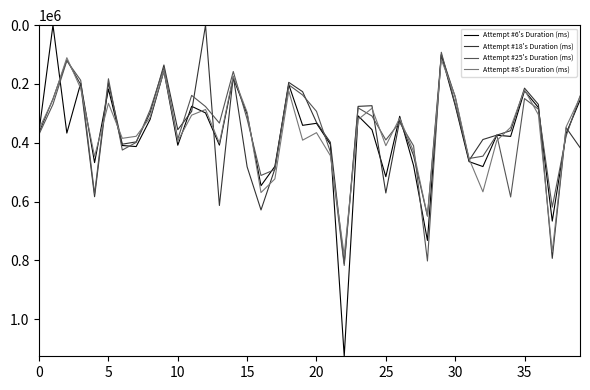

Which series has the widest spread of values?

Attempt #6's Duration (ms)